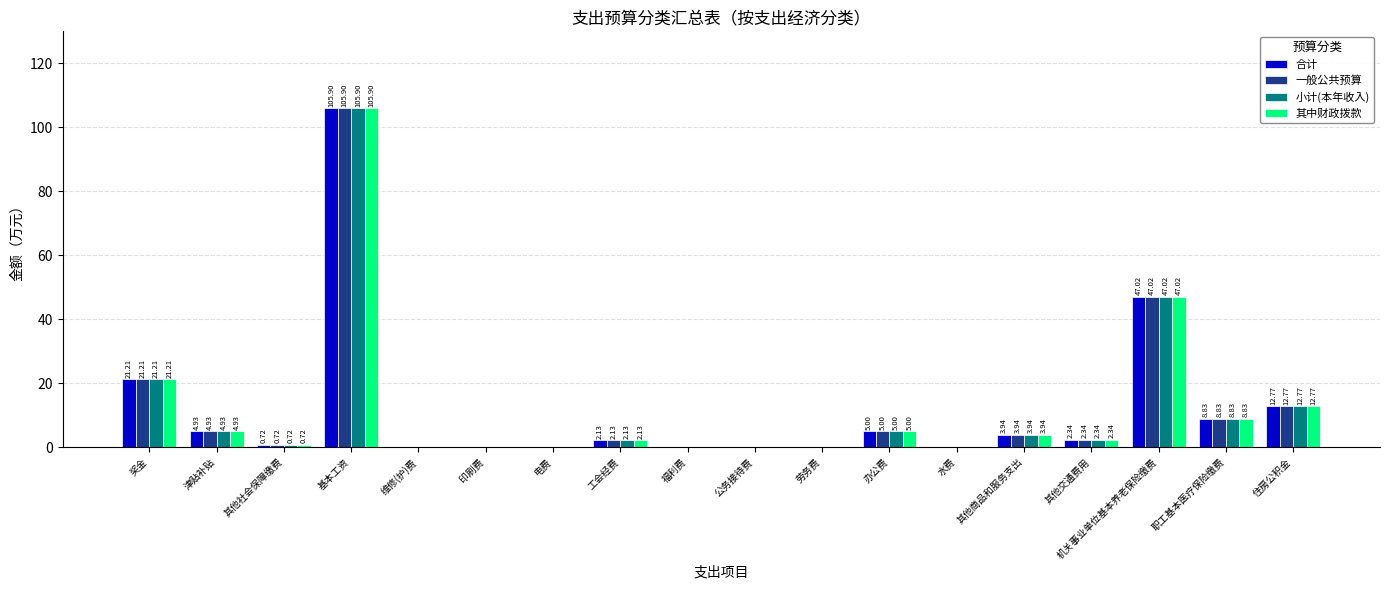

At which category is the sum across all series the highest?

基本工资